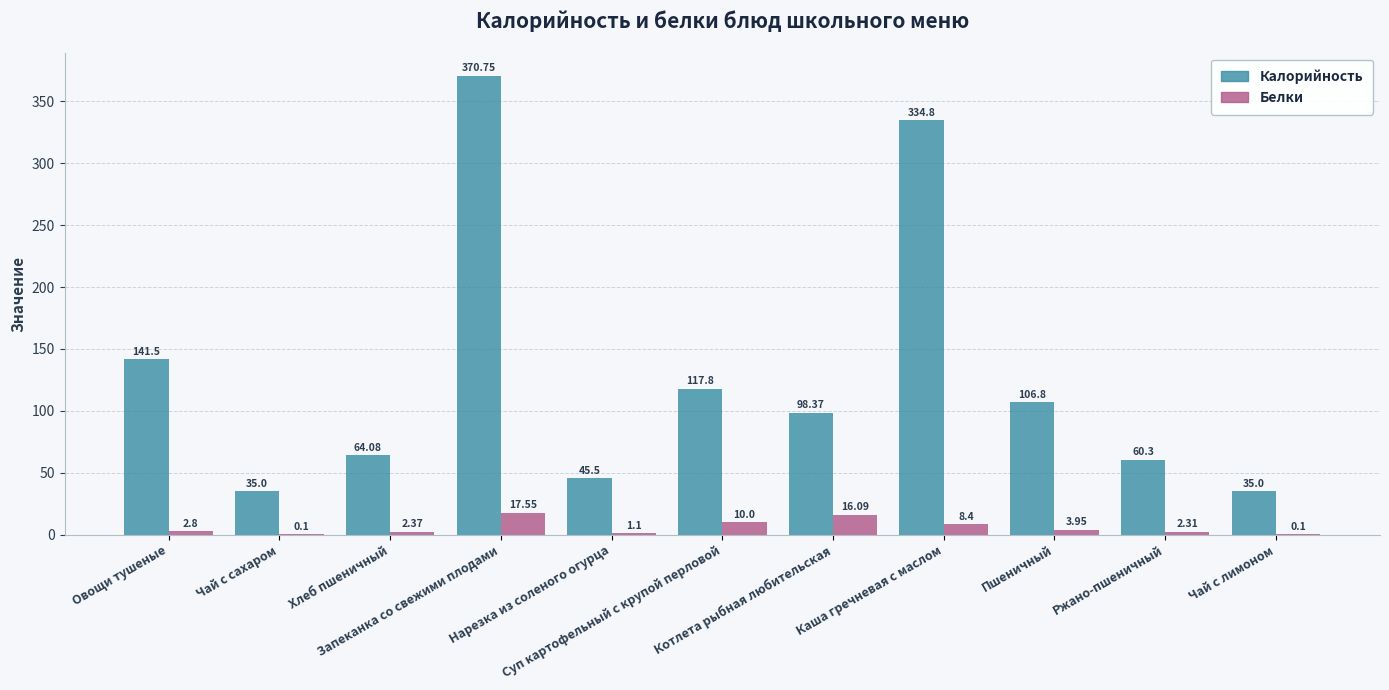

Count the number of categories in the chart.

11